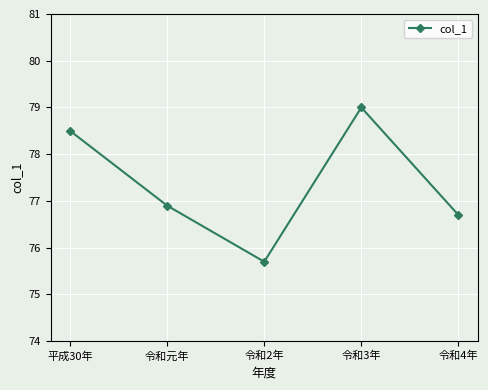

True or false: the data has more than 1 interior local peaks.

False